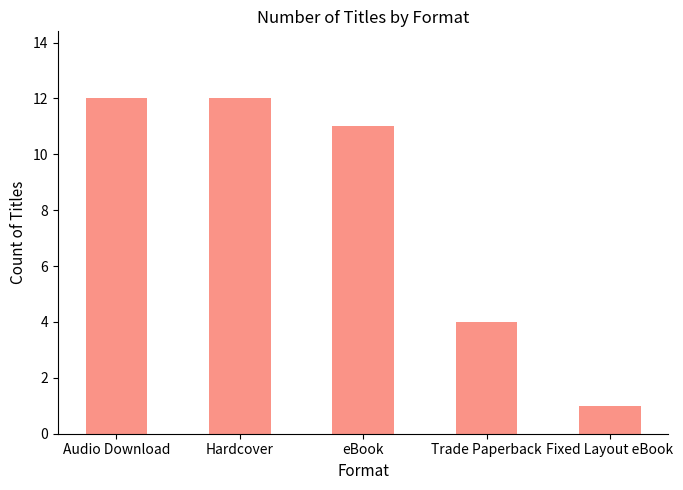

At which label is the value closest to 6?

Trade Paperback